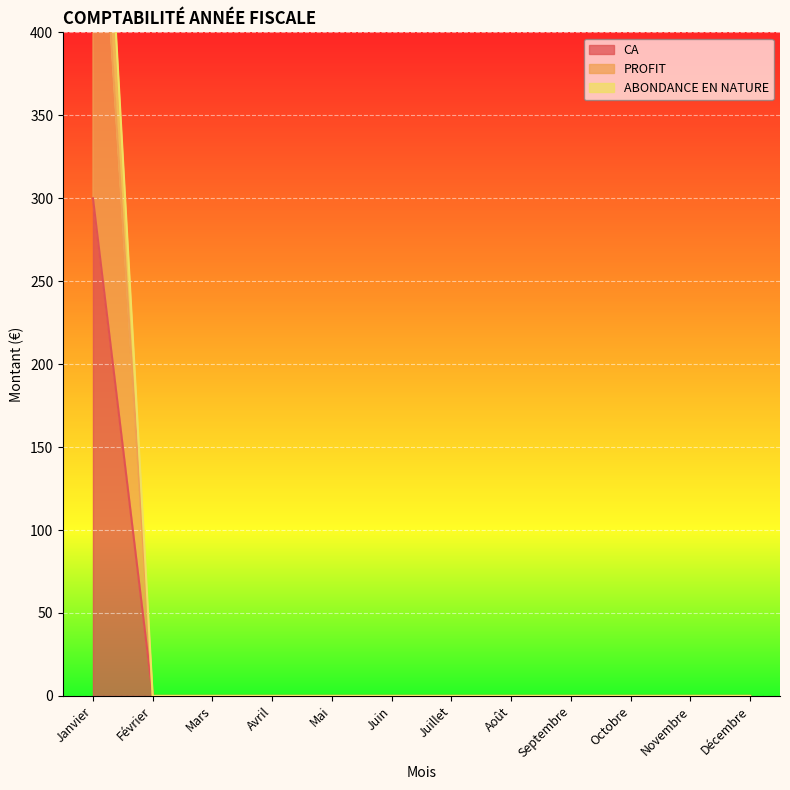

True or false: ABONDANCE EN NATURE and CA intersect in this chart.

False